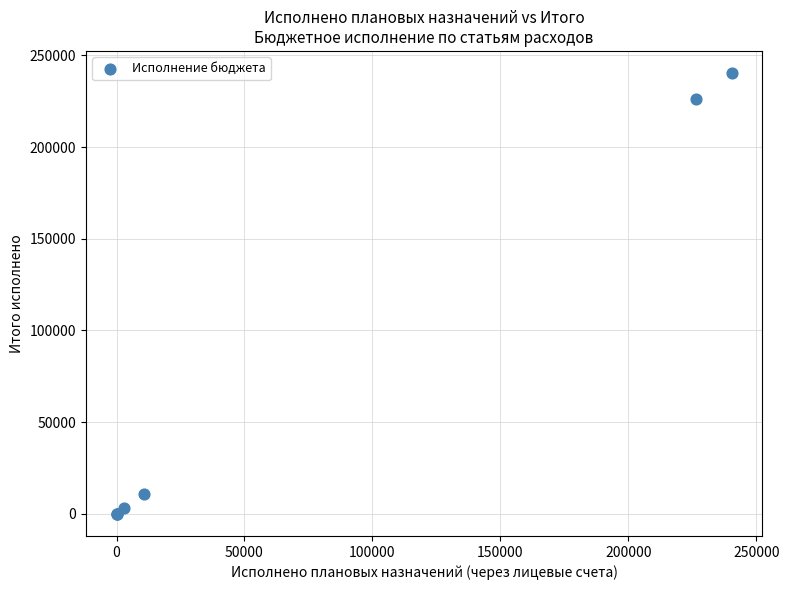

What Y value in the scatter plot is closest to 120194?

226447.1